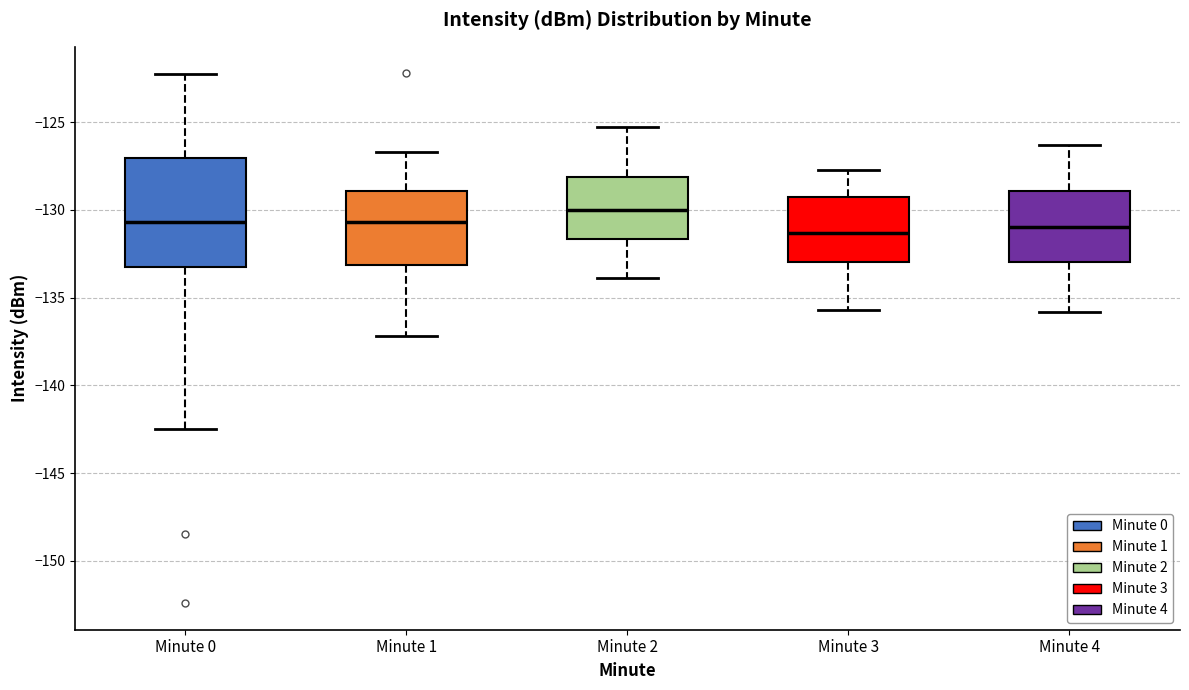

Which box's median line is the highest?

Minute 2